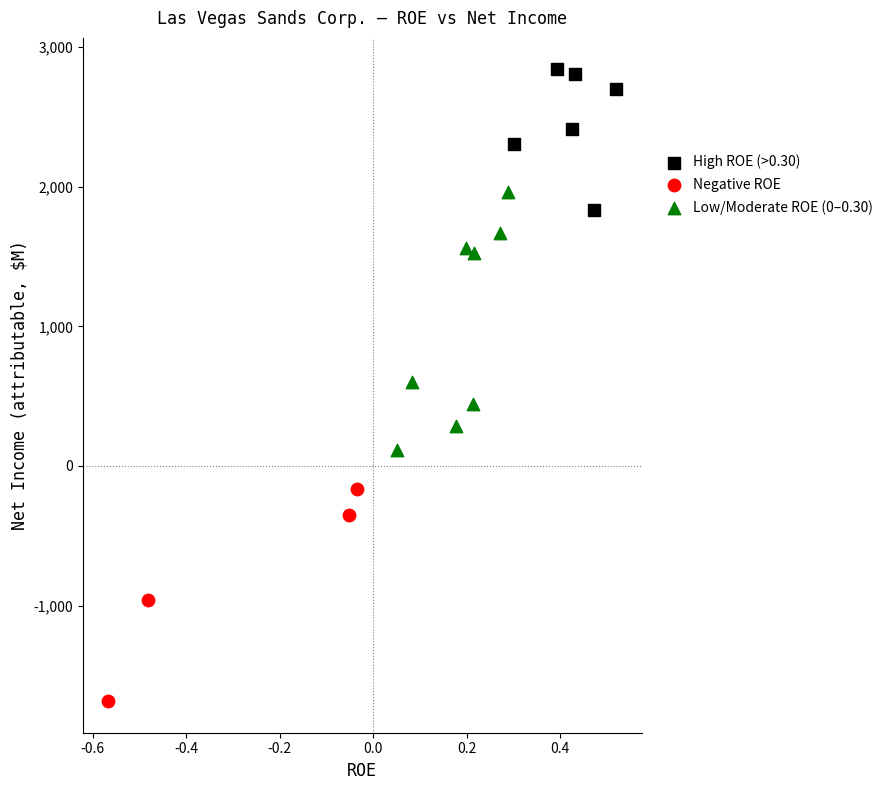

Which series reaches the minimum Y coordinate?

Negative ROE